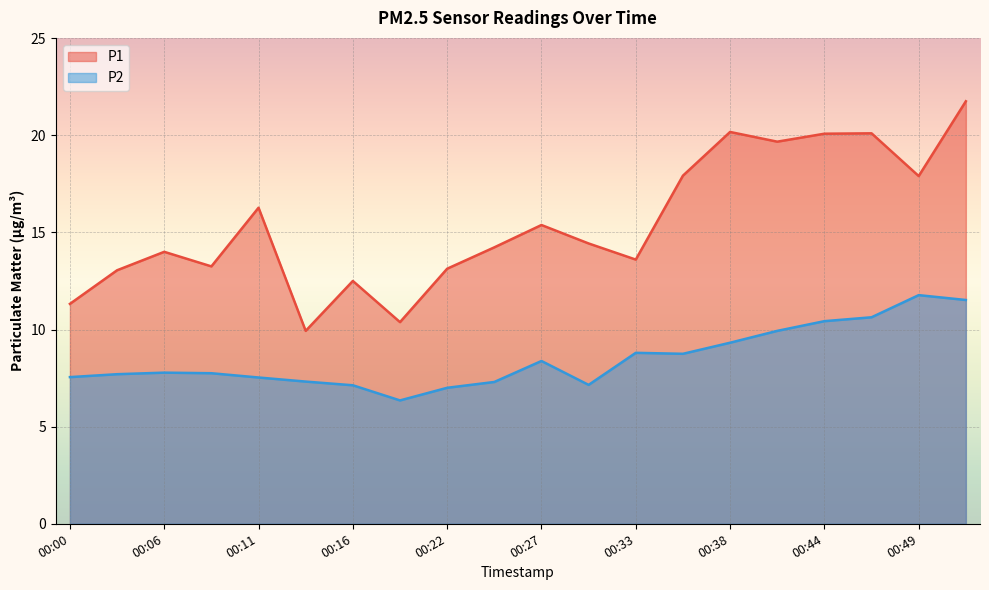

The value of P2 at 00:00 is 7.5. True or false?

True